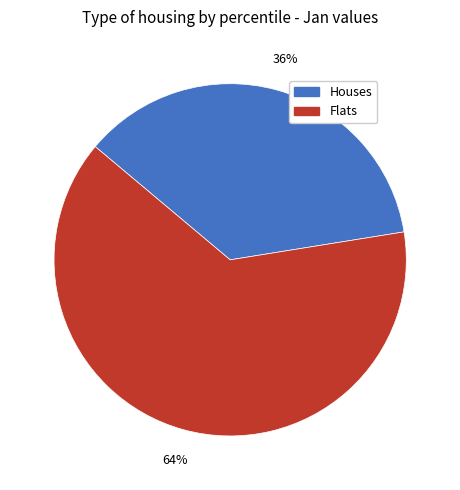

How many slices are in this pie chart?

2